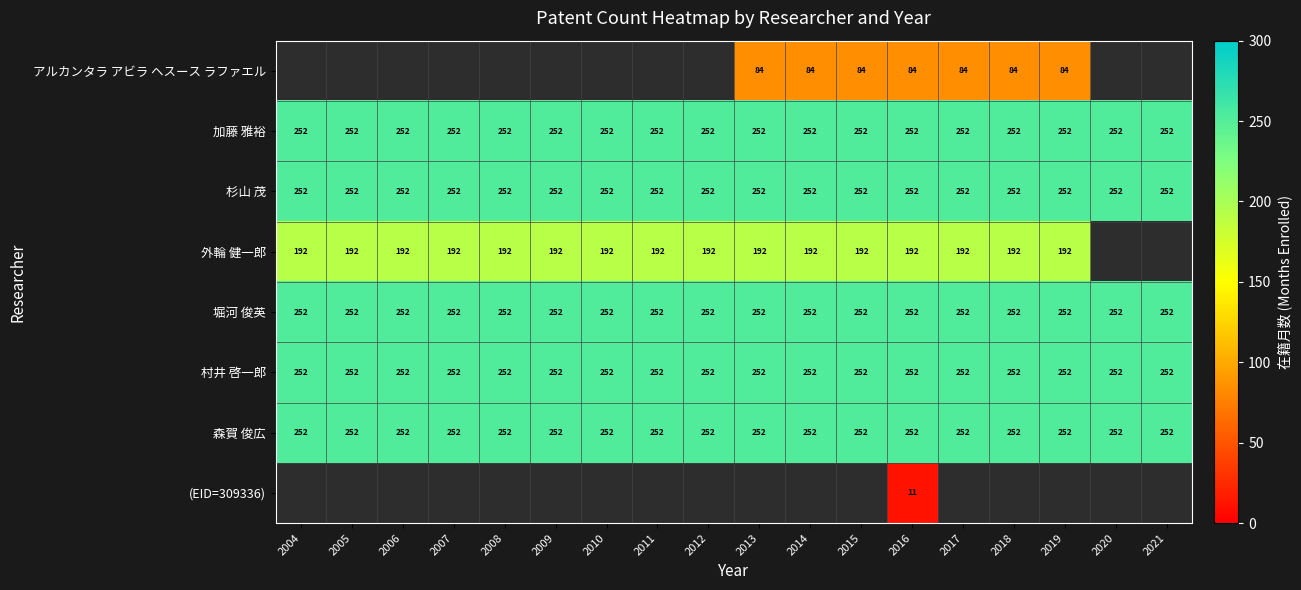

What is the smallest value displayed?

11.0